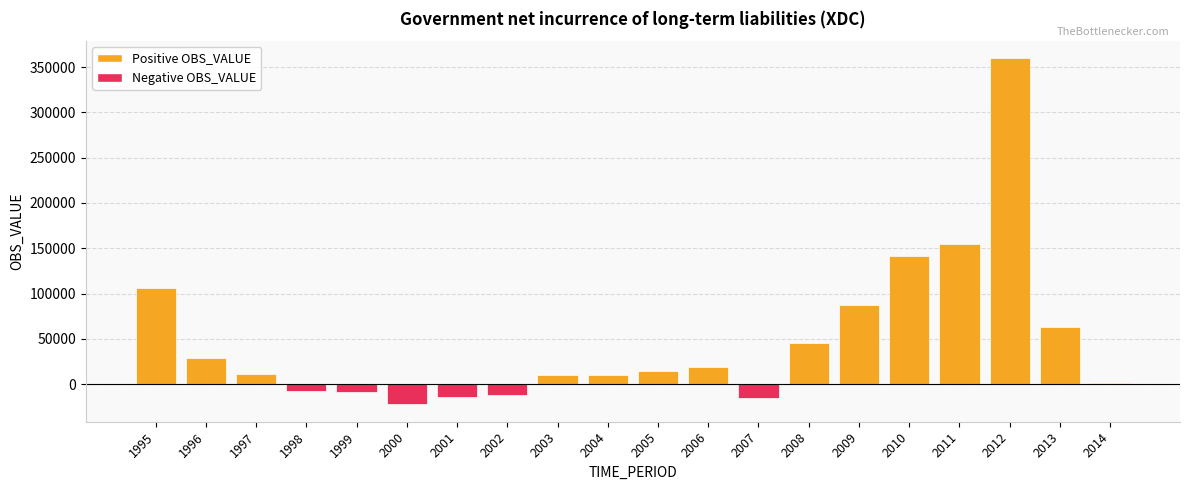

What is the sum of the values at 2002 and 2000?

-34237.6